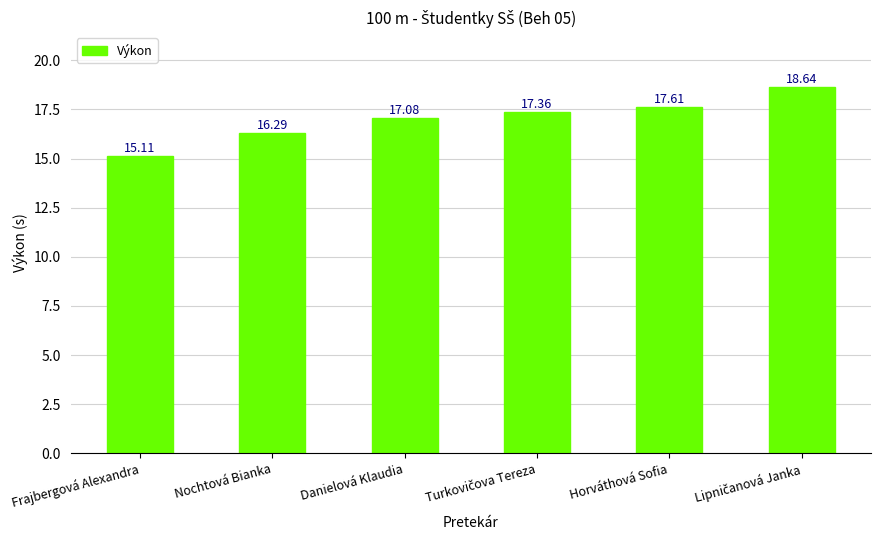

What is the average value?

17.0